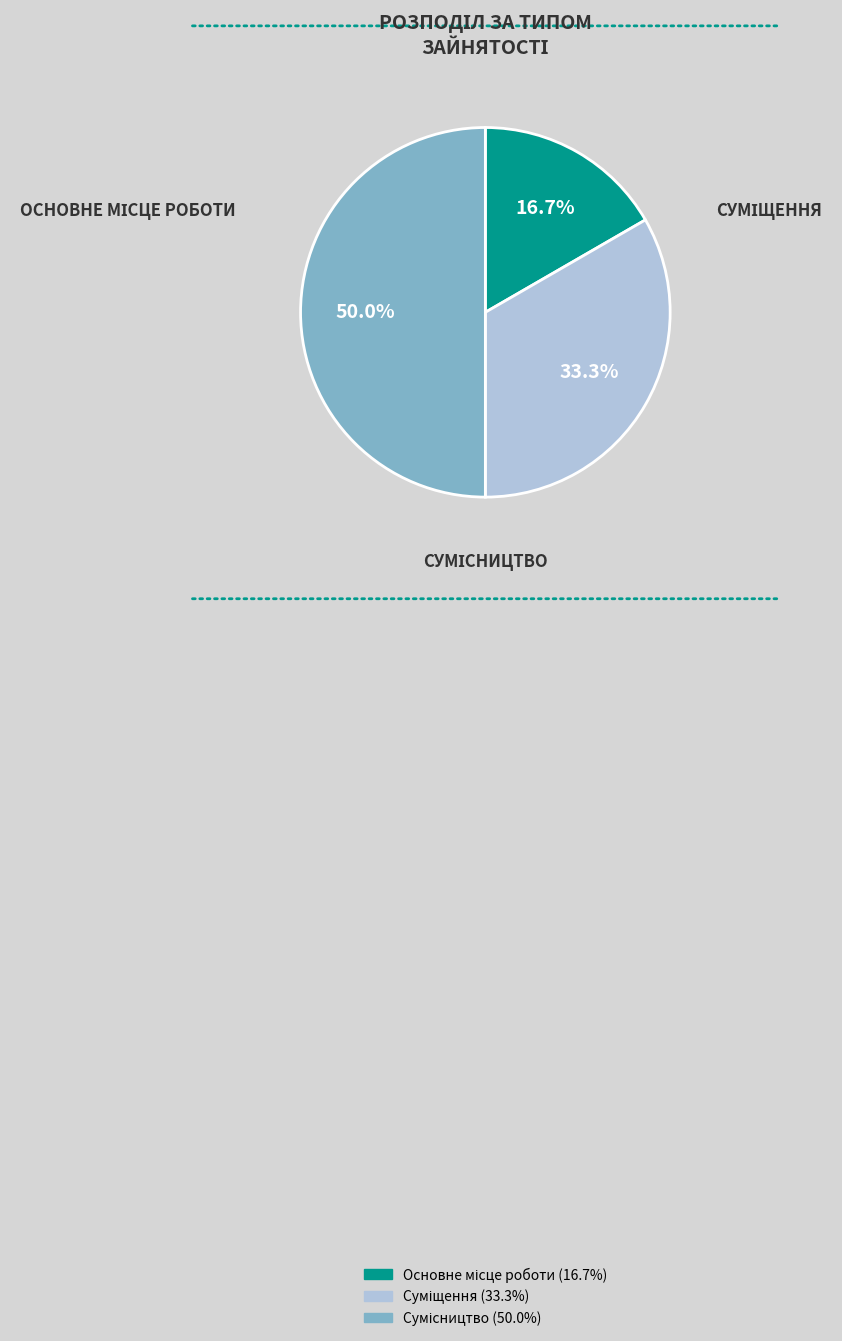

How many slices are in this pie chart?

3